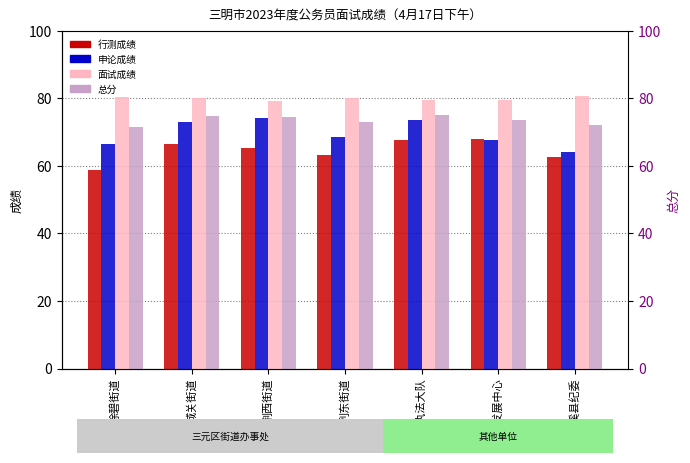

What is the difference between the 申论成绩 values at 尤溪县纪委 and 荆西街道?

10.0